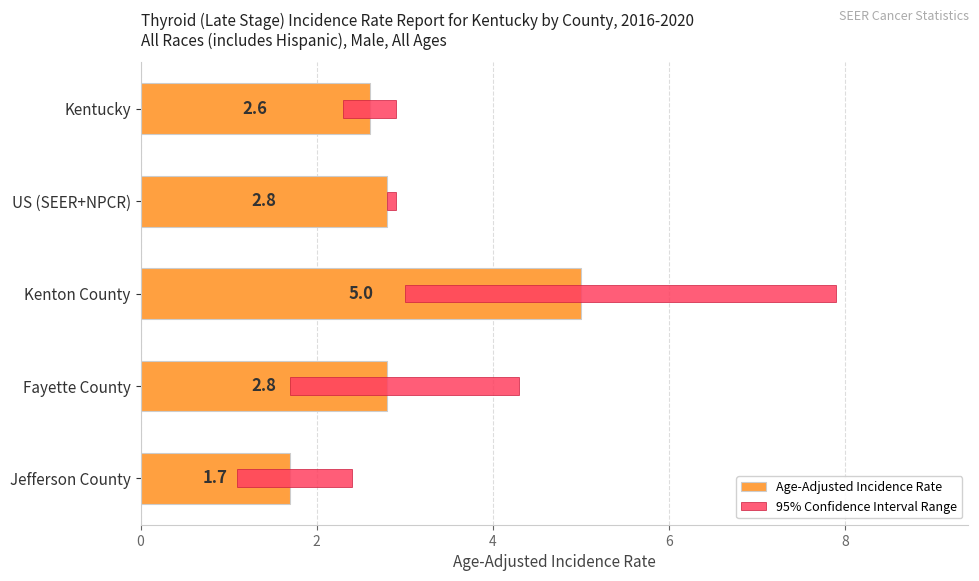

Between US (SEER+NPCR) and Jefferson County, which series saw the biggest shift?

95% Confidence Interval Range